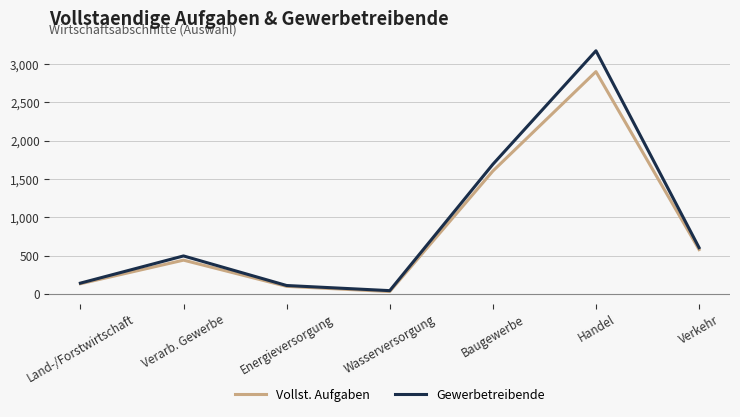

How many values in the Vollst. Aufgaben series are below 441?

3